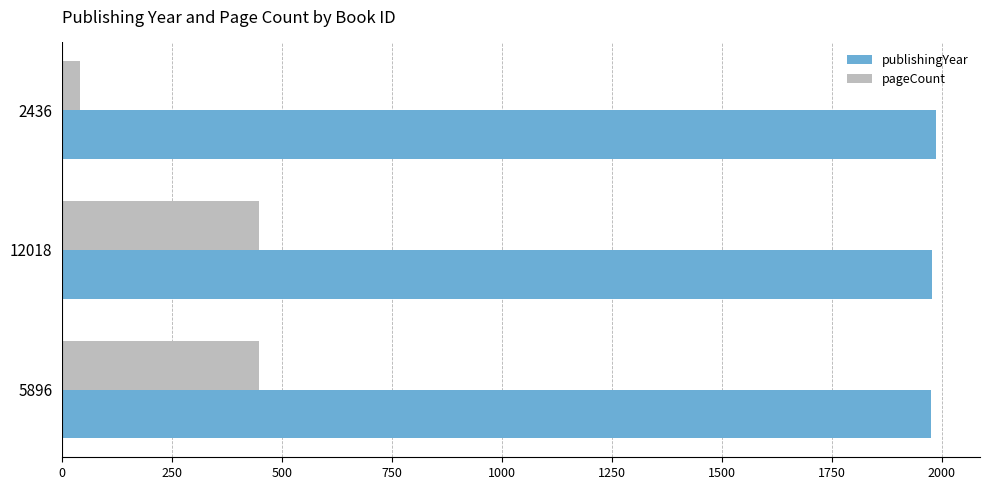

True or false: pageCount has a value of 614 at 5896.

False